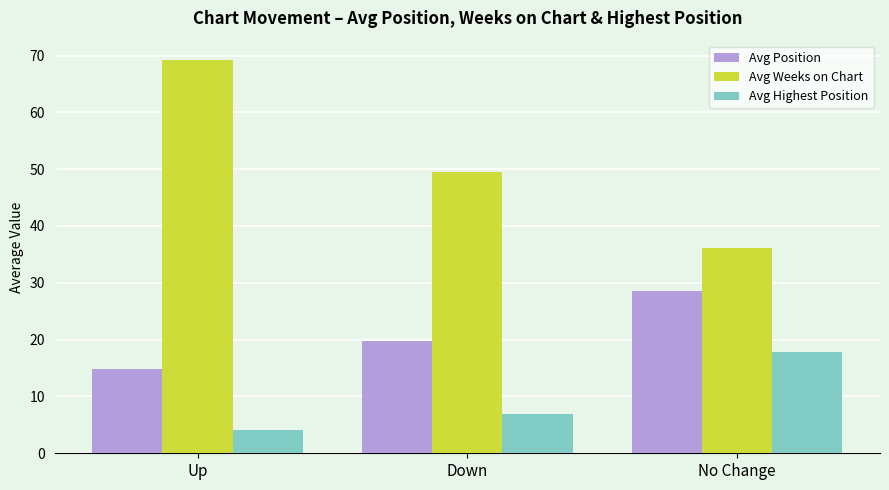

Which series has the widest spread of values?

Avg Weeks on Chart